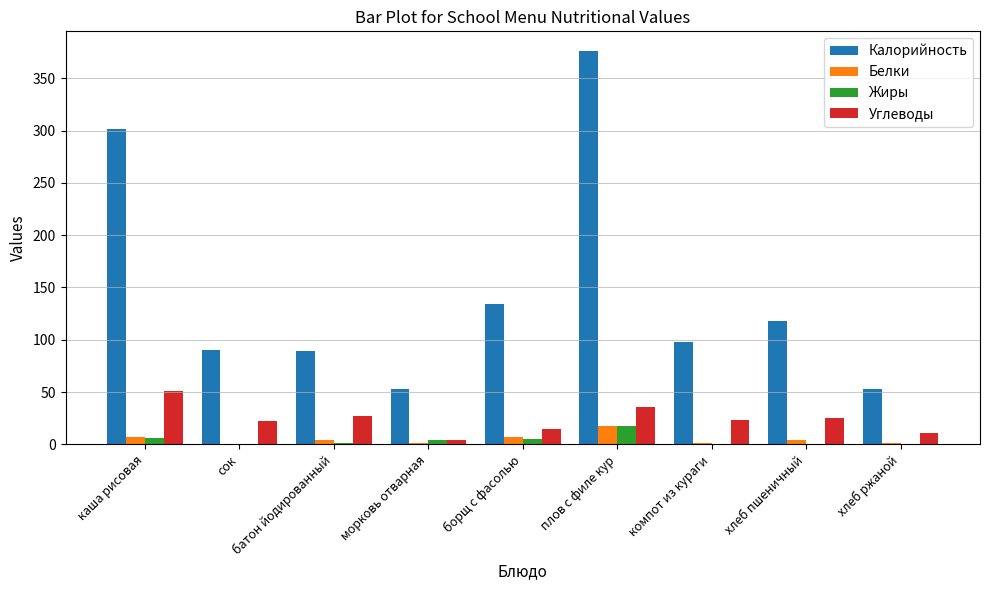

Which series changed the most between батон йодированный and борщ с фасолью?

Калорийность